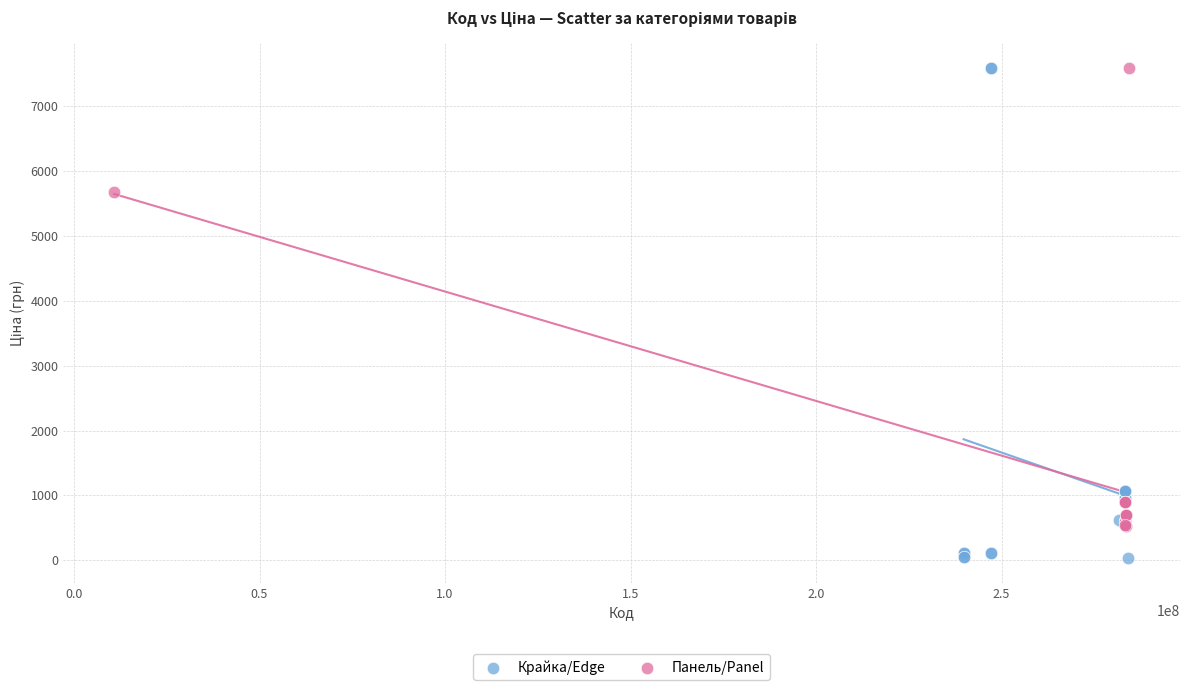

Which series has the widest spread of Y values?

Крайка/Edge